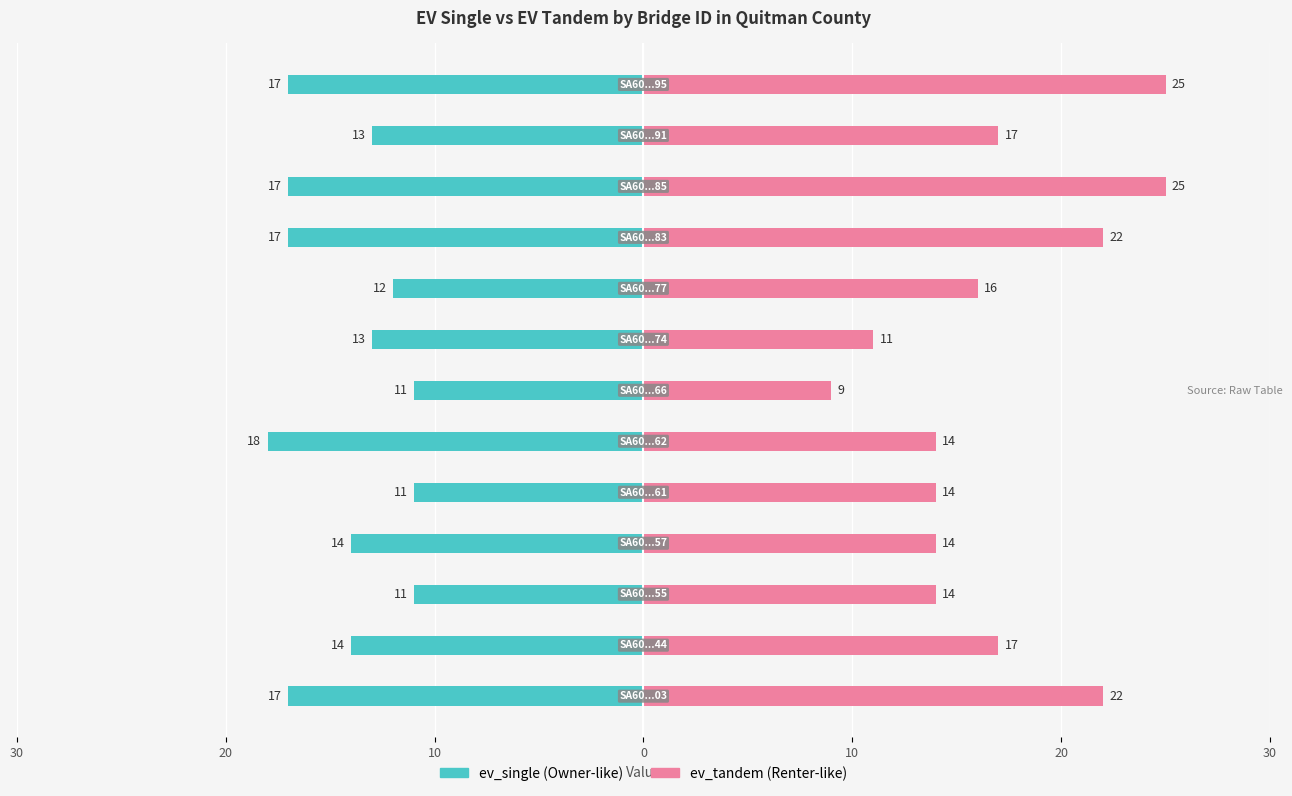

What is the greatest value displayed?

25